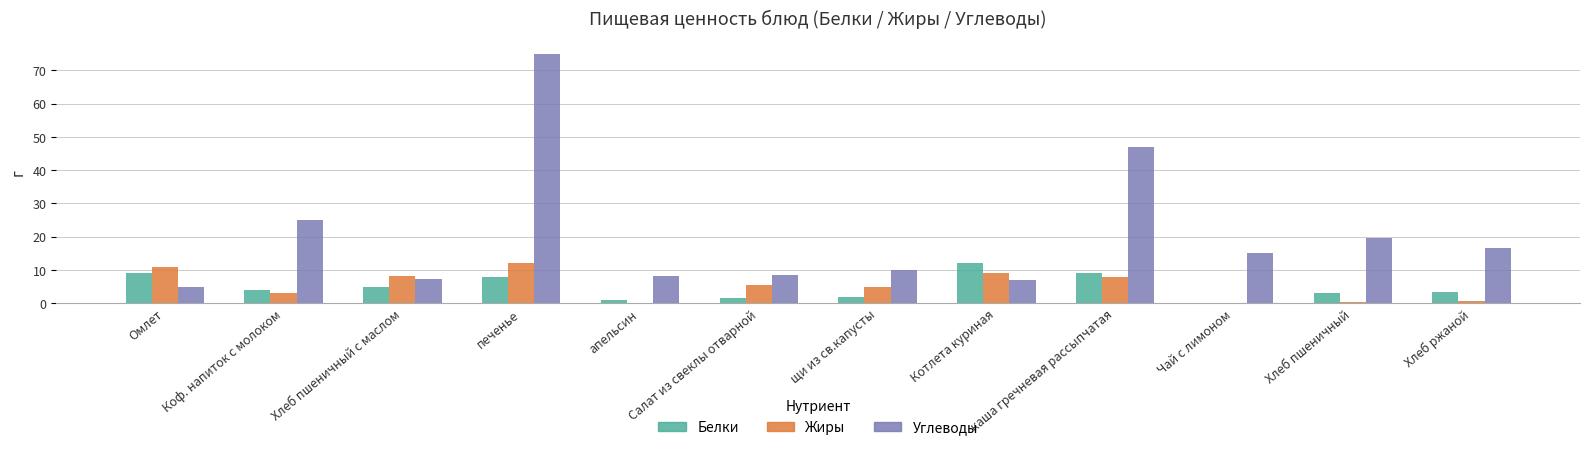

How many groups of bars are there?

12